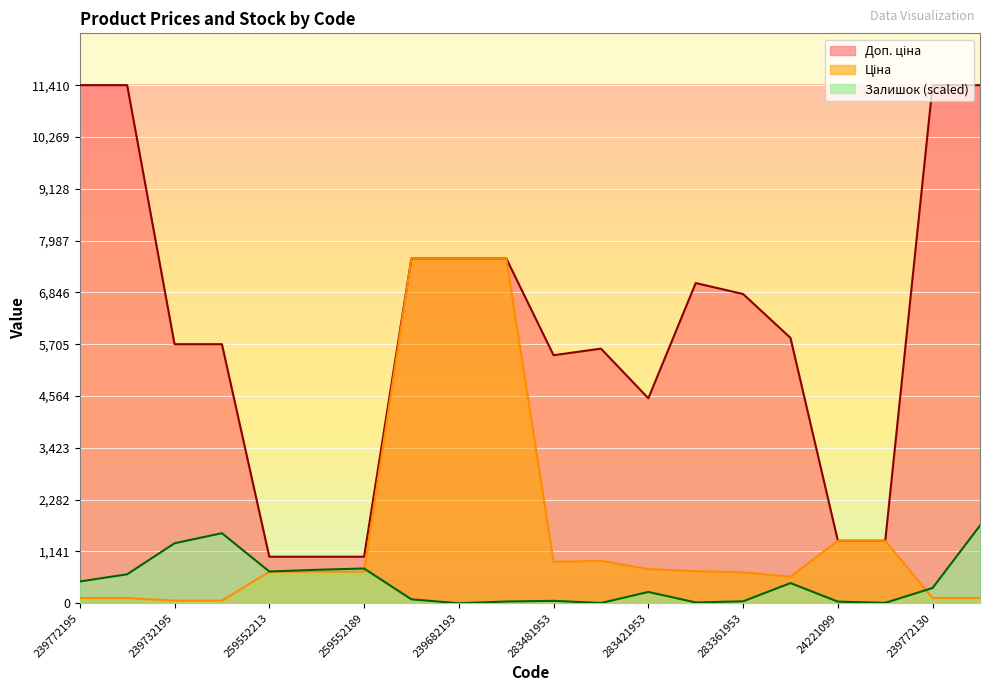

Reading right to left, transcribe all the data shown in this chart.

Ціна: 114.1	114.1	1375.4	1375.4	584.4	681.0	705.1	752.2	934.5	910.4	7596.5	7596.5	7596.5	693.7	693.7	693.7	57.0	57.0	114.1	114.1
Доп. ціна: 11410.0	11410.0	1375.0	1375.0	5843.9	6809.8	7051.3	4513.3	5607.2	5462.3	7596.5	7596.5	7596.5	1024.6	1024.6	1024.6	5705.0	5705.0	11410.0	11410.0
Залишок: 1711.5	336.1	8.8	35.2	443.8	41.7	17.6	248.3	4.4	52.7	37.3	0.0	85.7	764.6	736.0	698.7	1542.3	1320.4	637.1	479.0